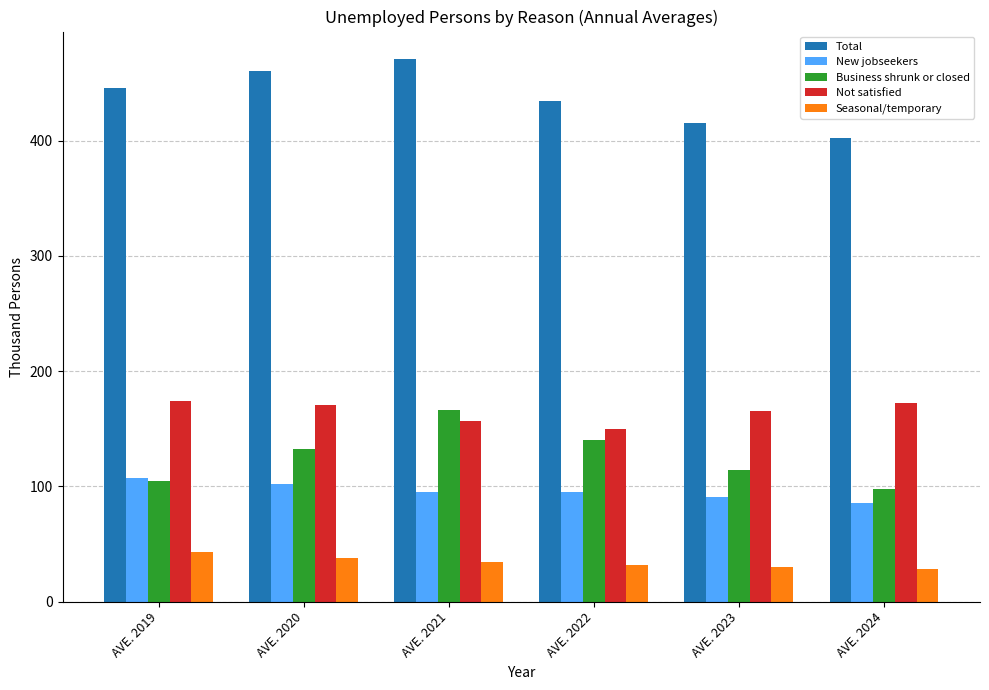

Count the Business shrunk or closed values in the range 105 to 140.

4